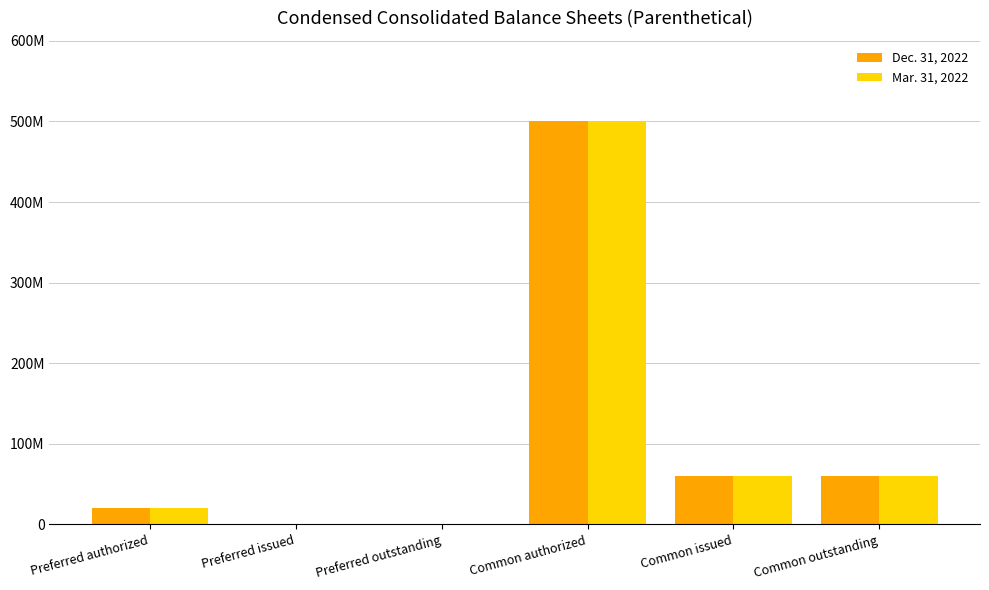

Are the bars grouped side by side (vs. stacked)?

Yes